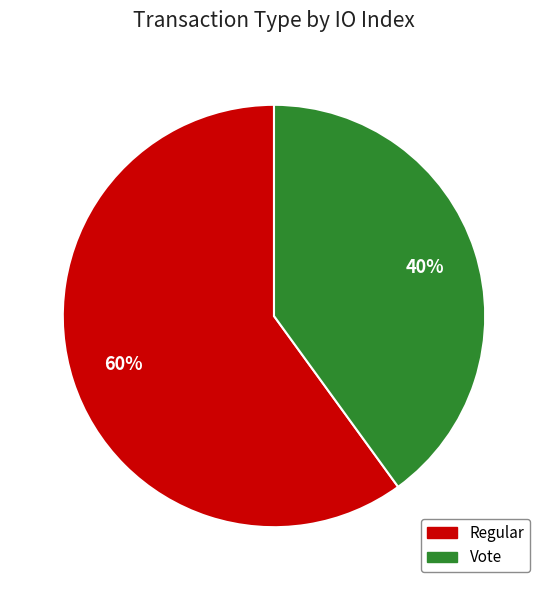

How many slices are in this pie chart?

2